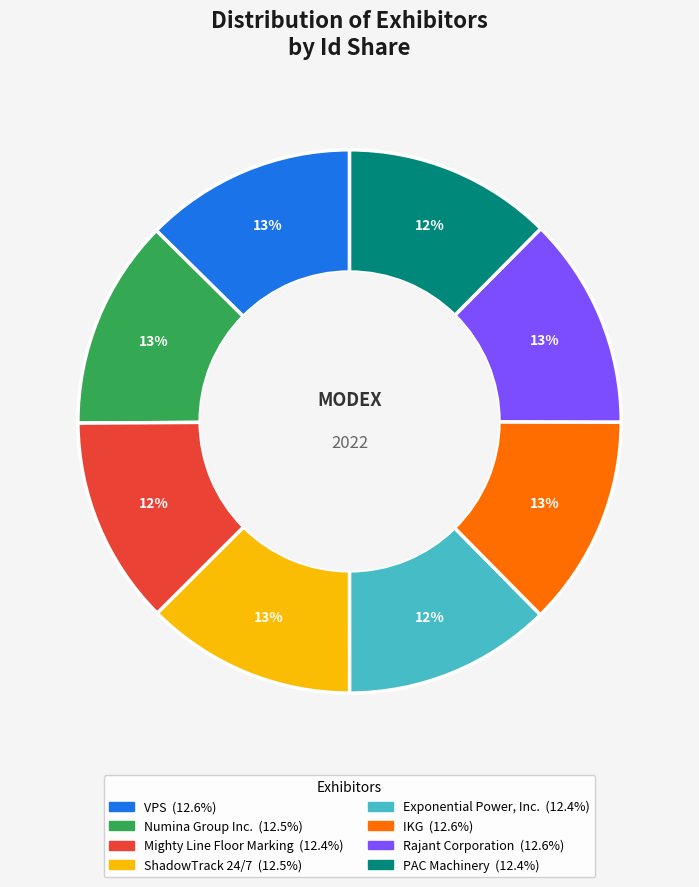

Is it true that Exponential Power, Inc. is 5% of the pie?

False